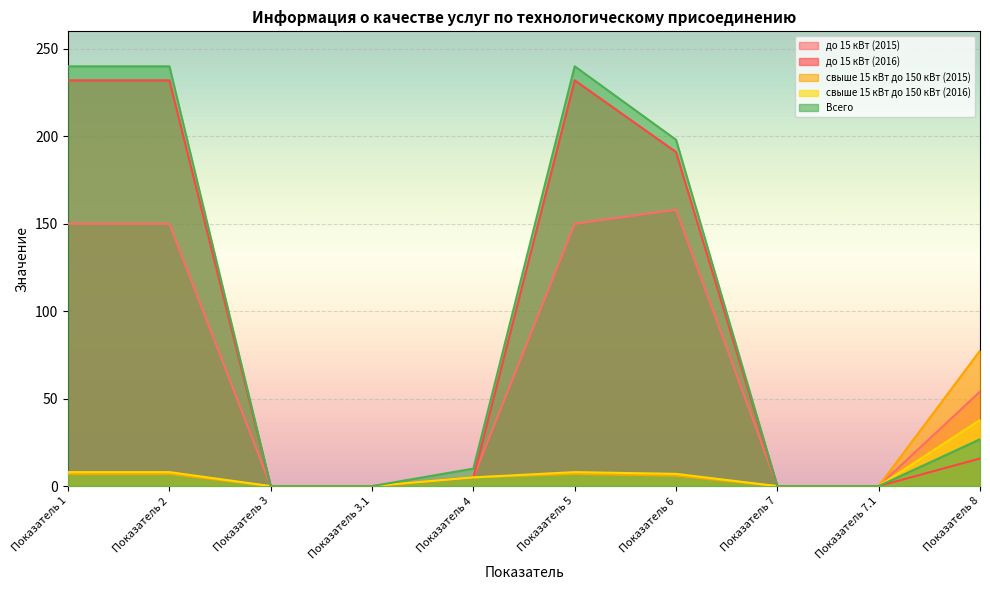

How many positive values does the Всего series have?

6